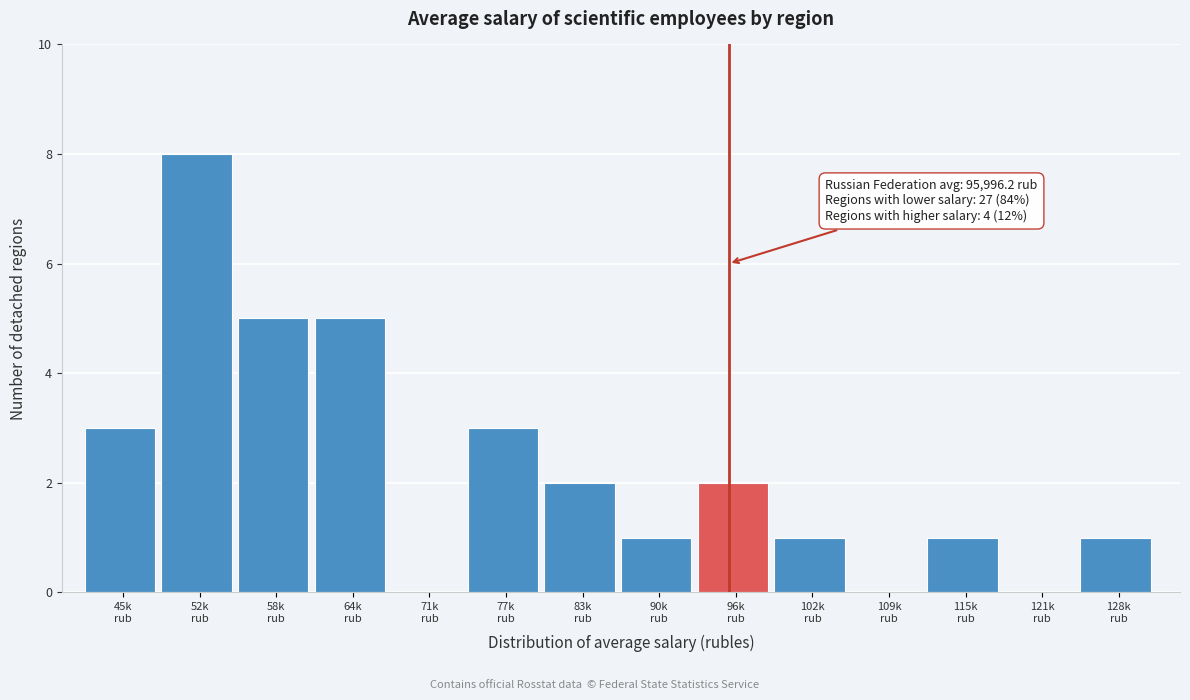

What is the greatest value displayed?

8